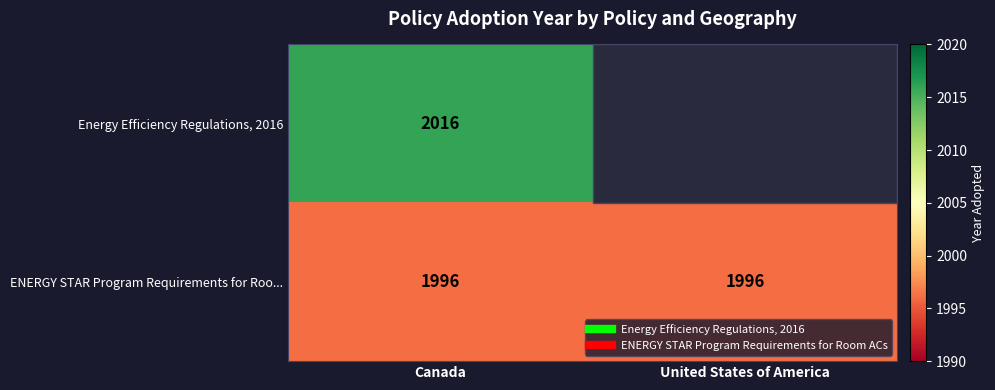

What is the minimum value for Energy Efficiency Regulations, 2016?

2016.0